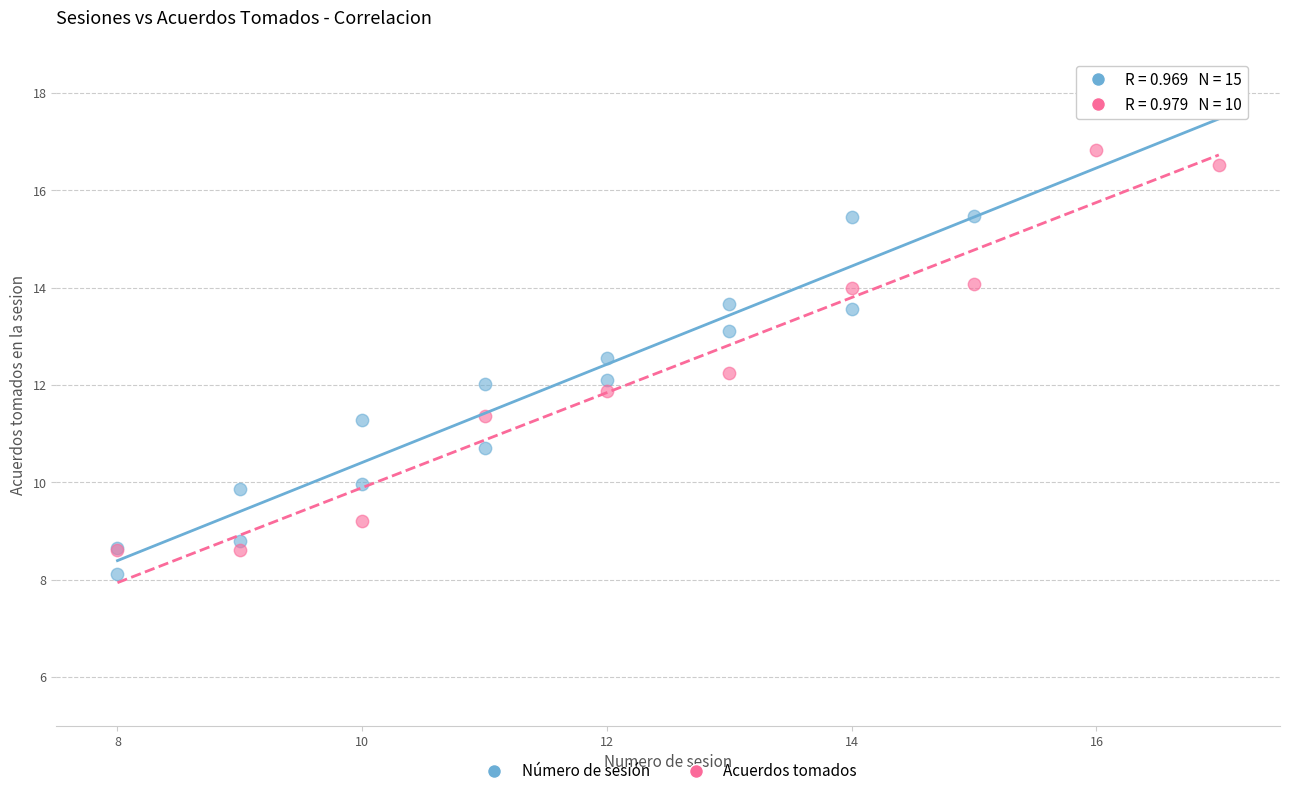

Which series reaches the maximum Y coordinate?

Acuerdos tomados